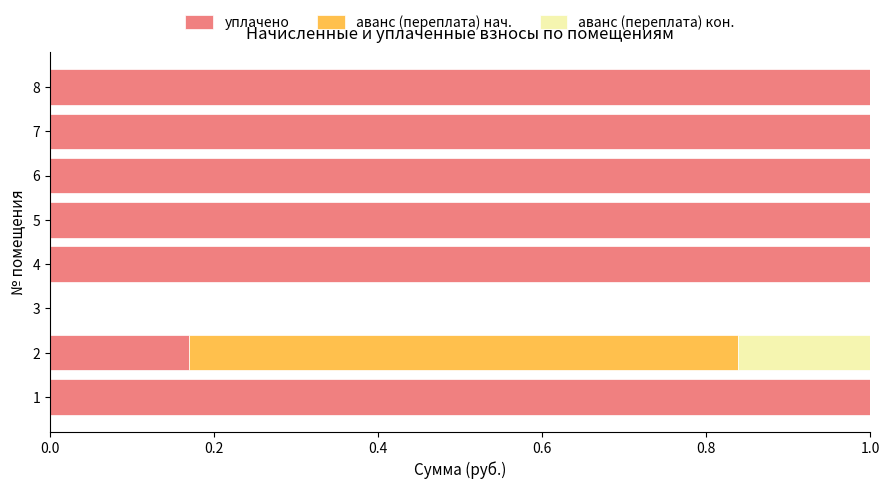

What is the sum of the уплачено values at 8 and 5?

2.0